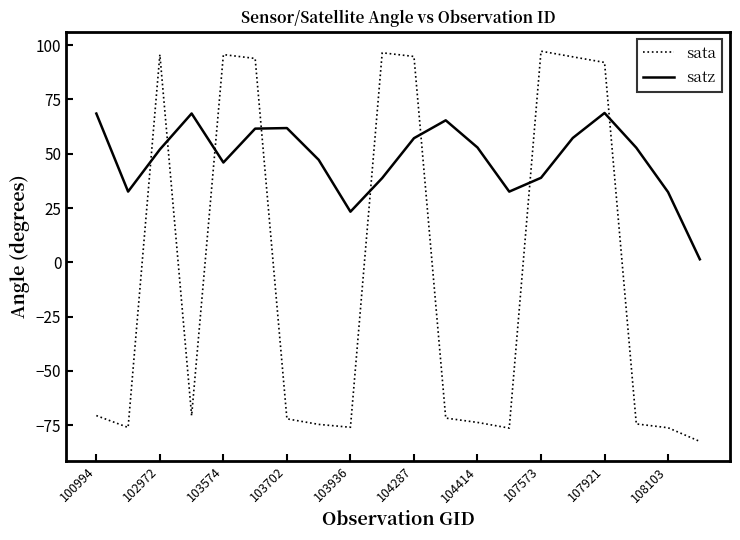

List the series in order of their peak value, highest first.

sata, satz